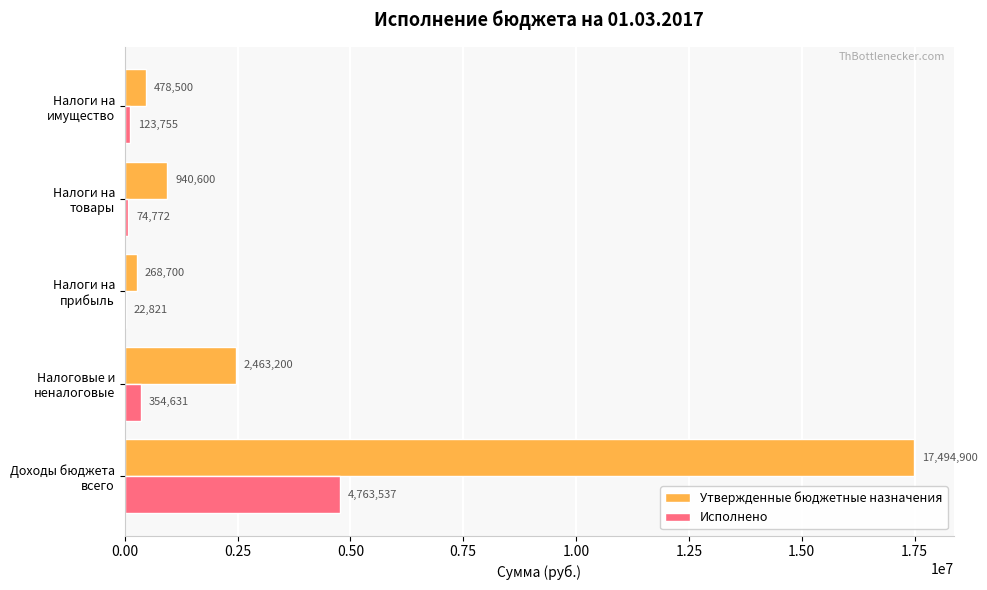

What is the sum of all Утвержденные бюджетные назначения values?

21645900.0